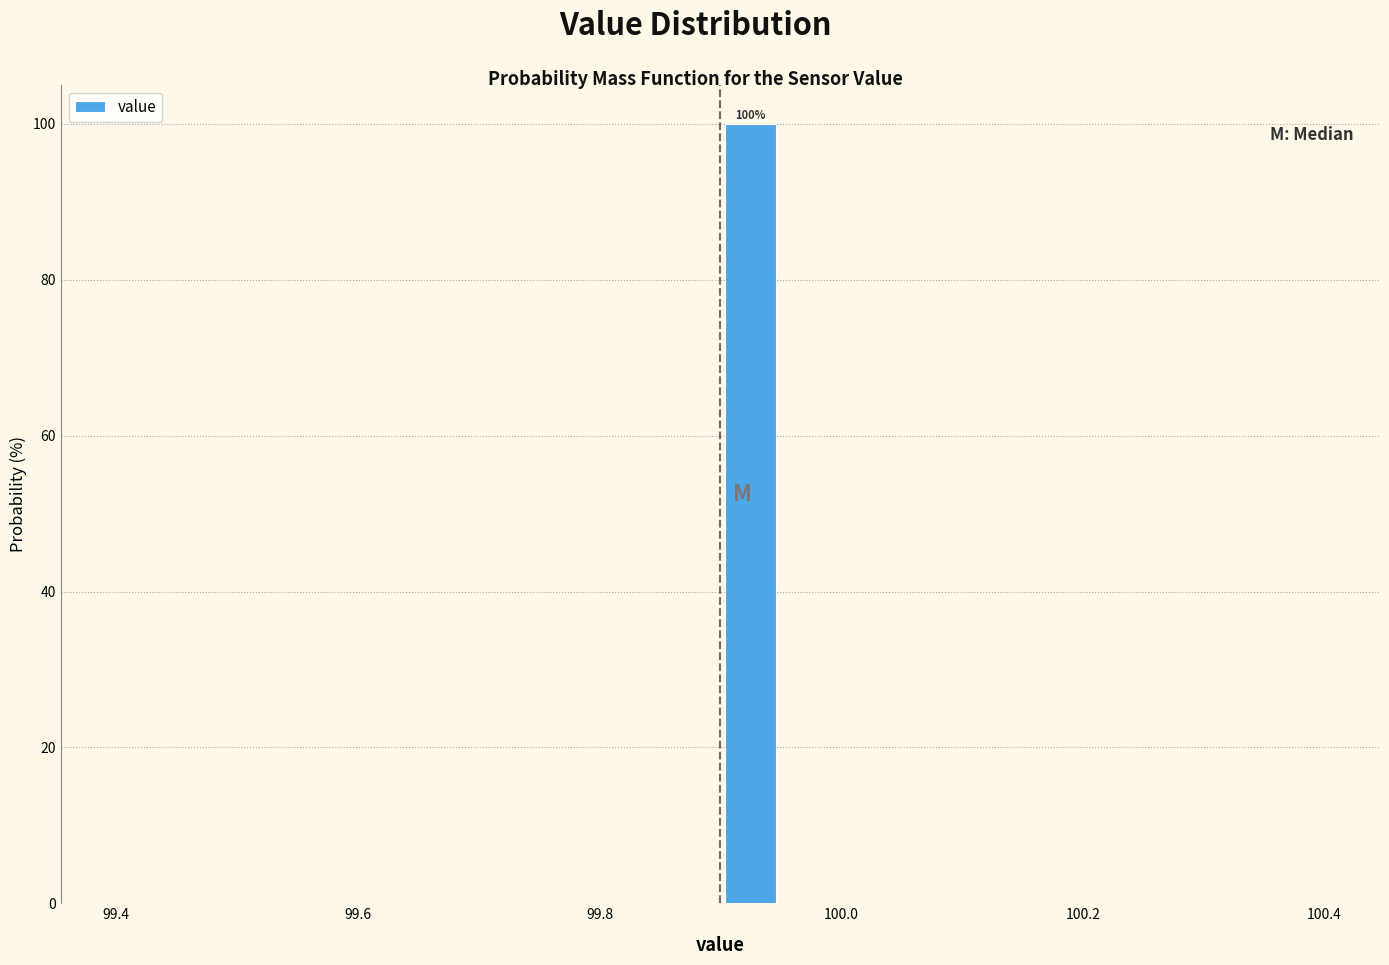

Around what value on the x-axis is the tallest bar? Give the approximate position of its centre, as read against the axis.

99.92